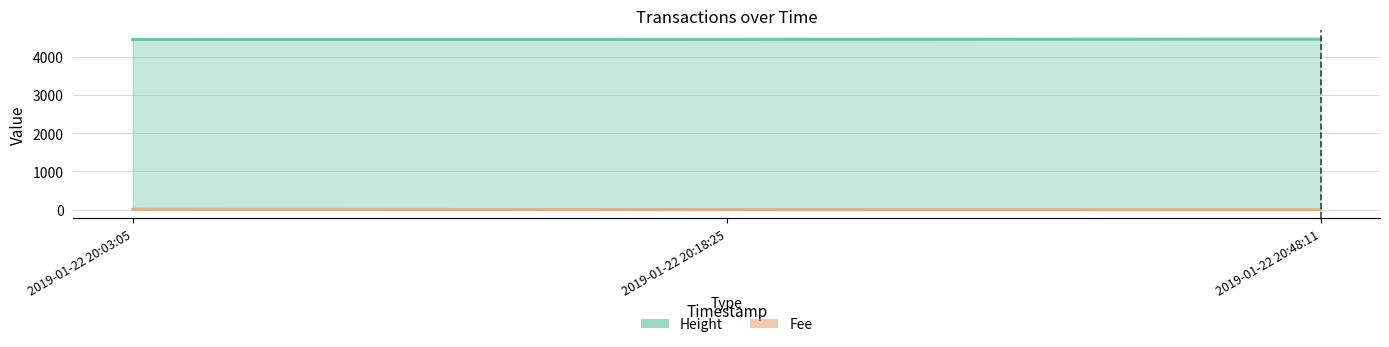

Reading left to right, list all the values displayed in this chart.

Height: 4451.0	4456.0	4463.0
Fee: 10.1	2.8	0.1